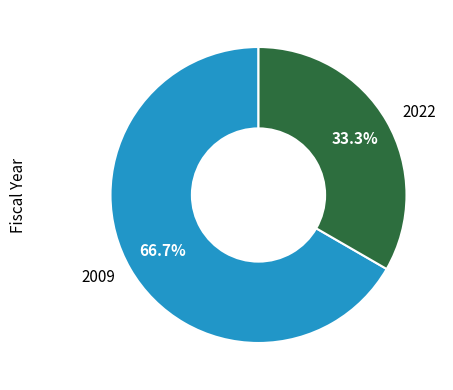

Rank the categories by value from highest to lowest.

2009, 2022